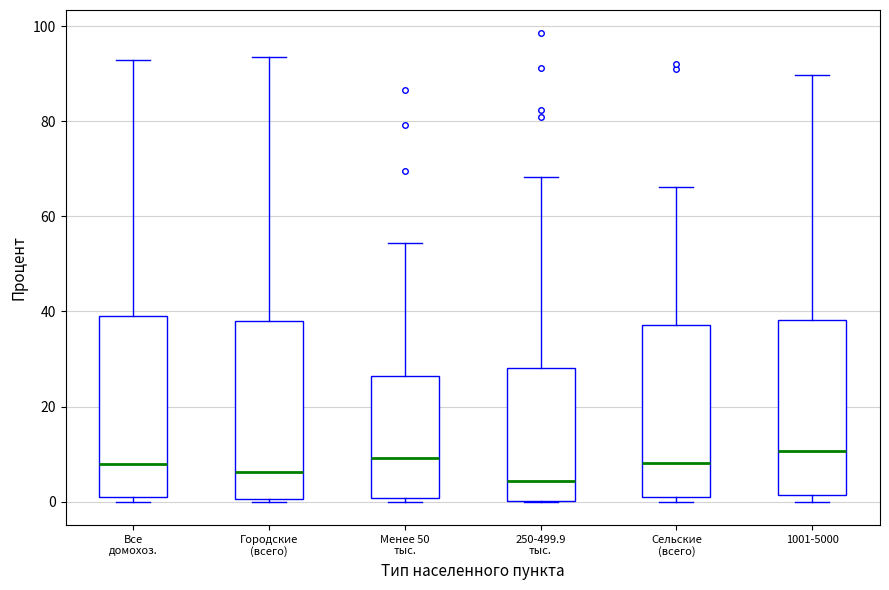

Where is the upper edge of the box for Все домохоз. on the y-axis? The values are not printed on the chart, so give them approximately, as read against the axis.

38